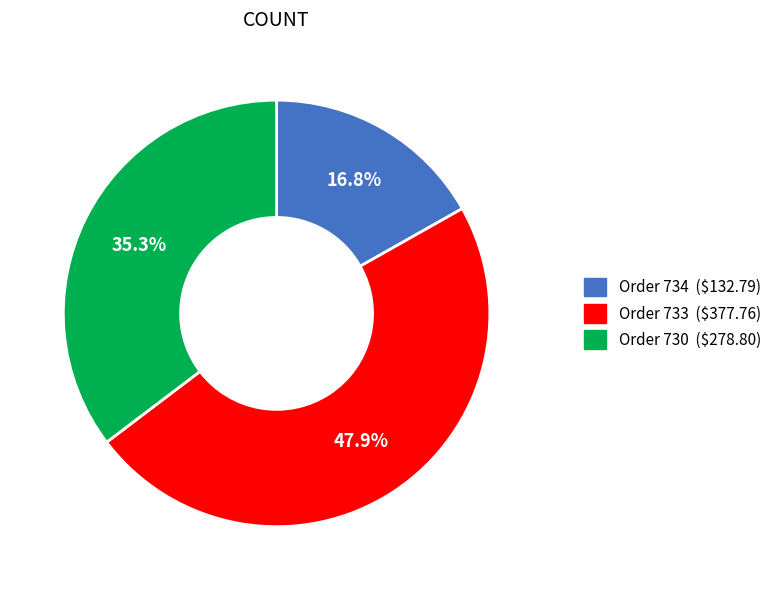

Approximately how many times larger is the value at Order 734 compared to Order 733?

0.4